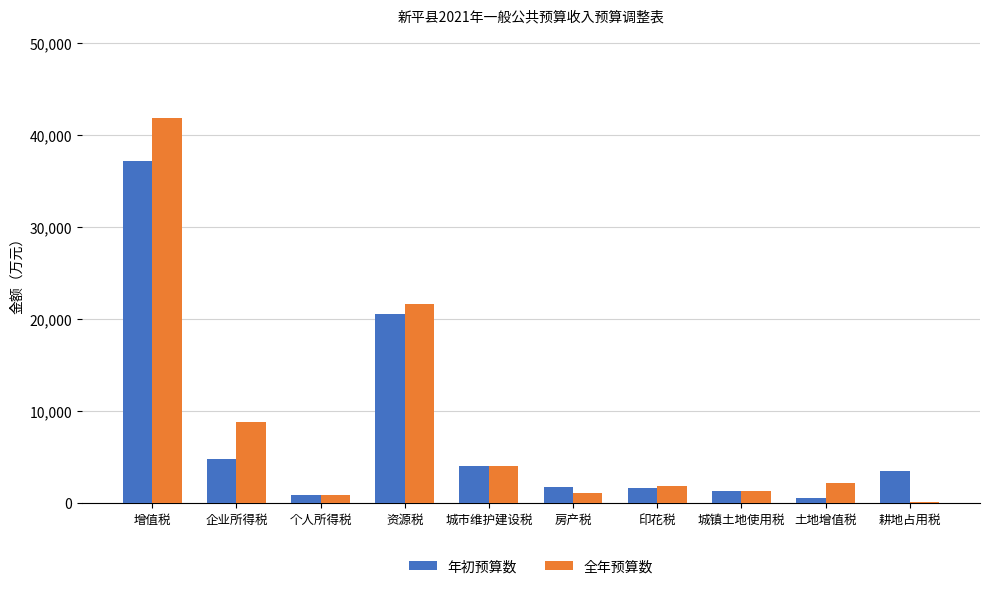

Which series has the largest total across all categories?

全年预算数